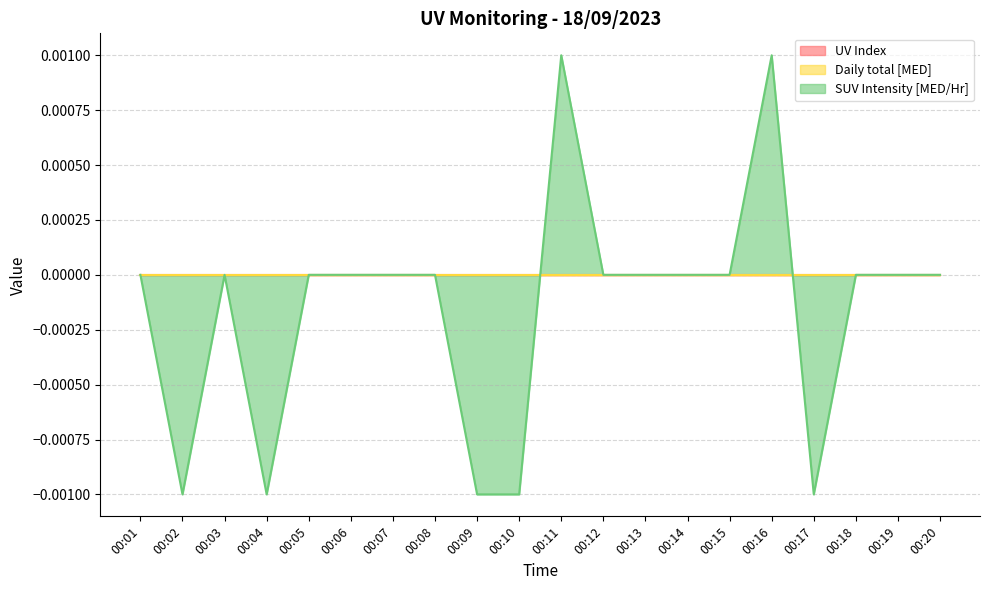

True or false: Daily total [MED] and UV Index intersect in this chart.

False